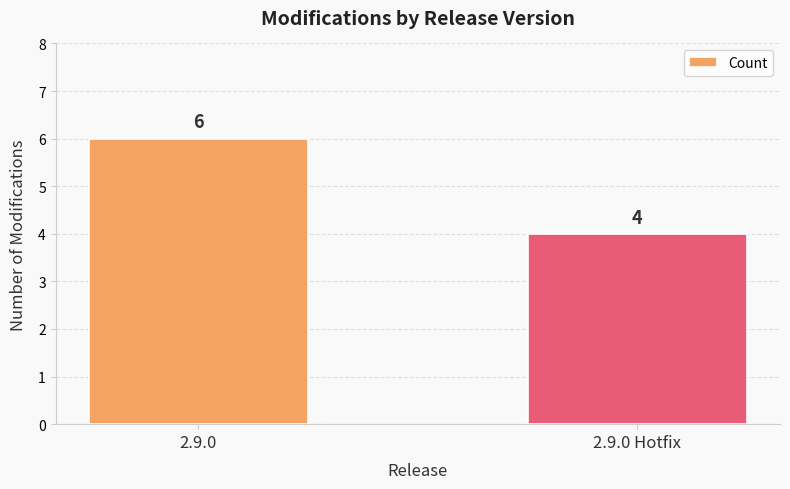

Rank the categories by value from lowest to highest.

2.9.0 Hotfix, 2.9.0